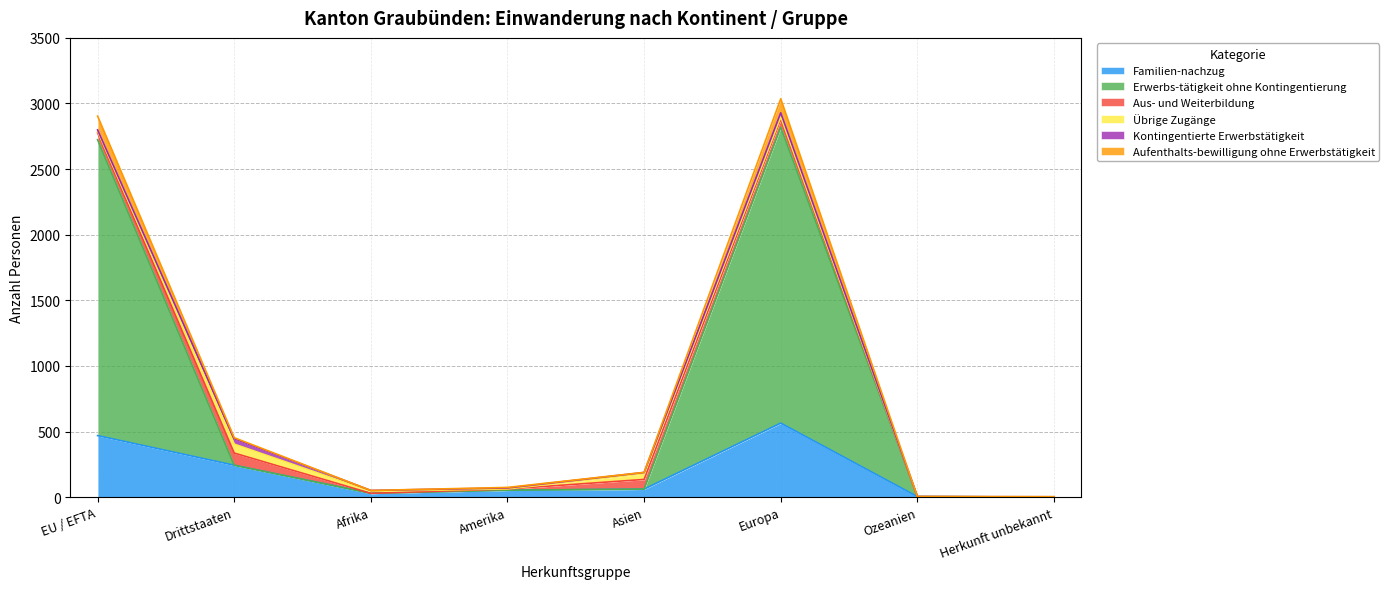

Does the chart have visible grid lines?

Yes